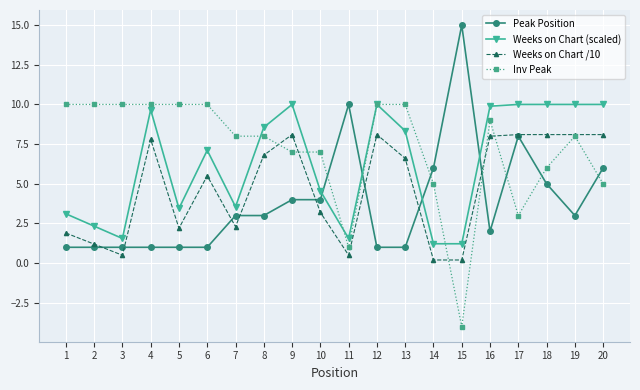

At which category does Weeks on Chart (scaled) reach its first local valley?

3